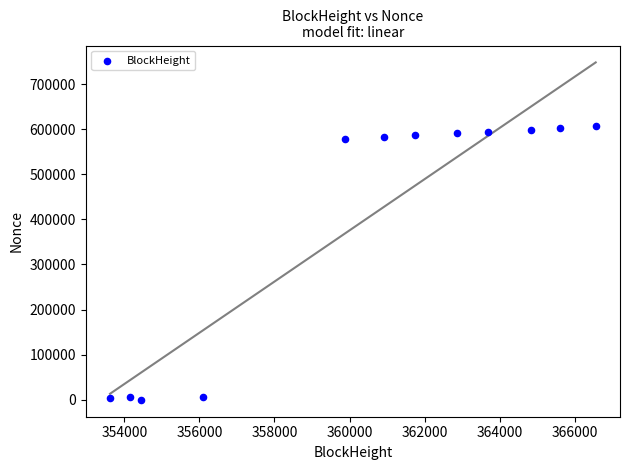

What is the average X value?

360364